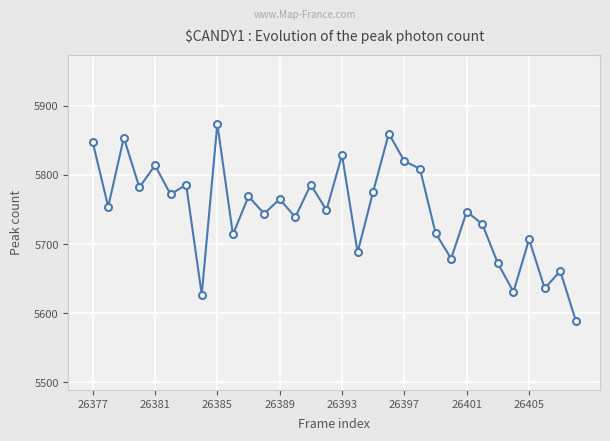

True or false: the data has more than 0 interior local peaks.

True